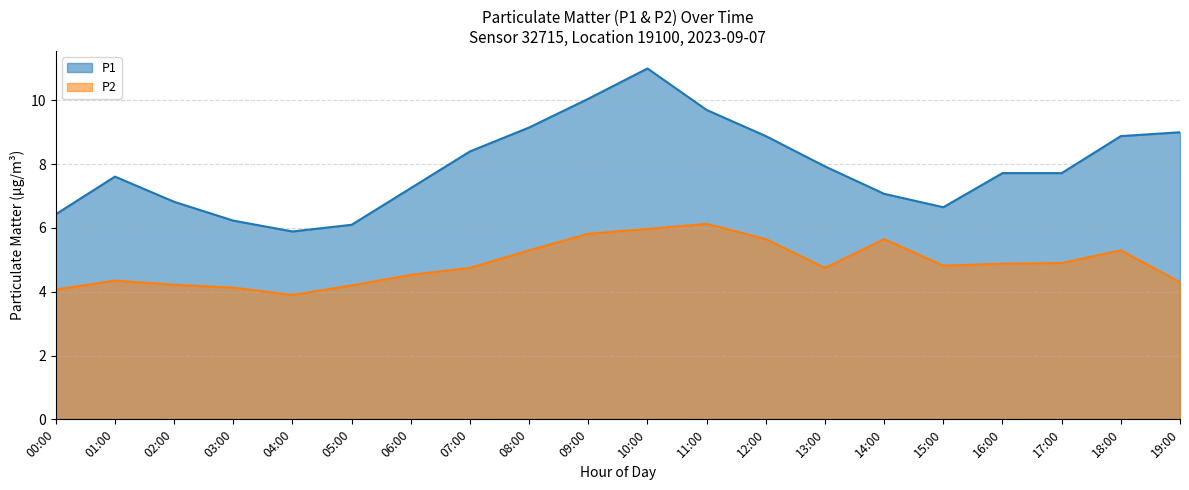

What is the sum of the P1 values at 01:00 and 18:00?

16.5